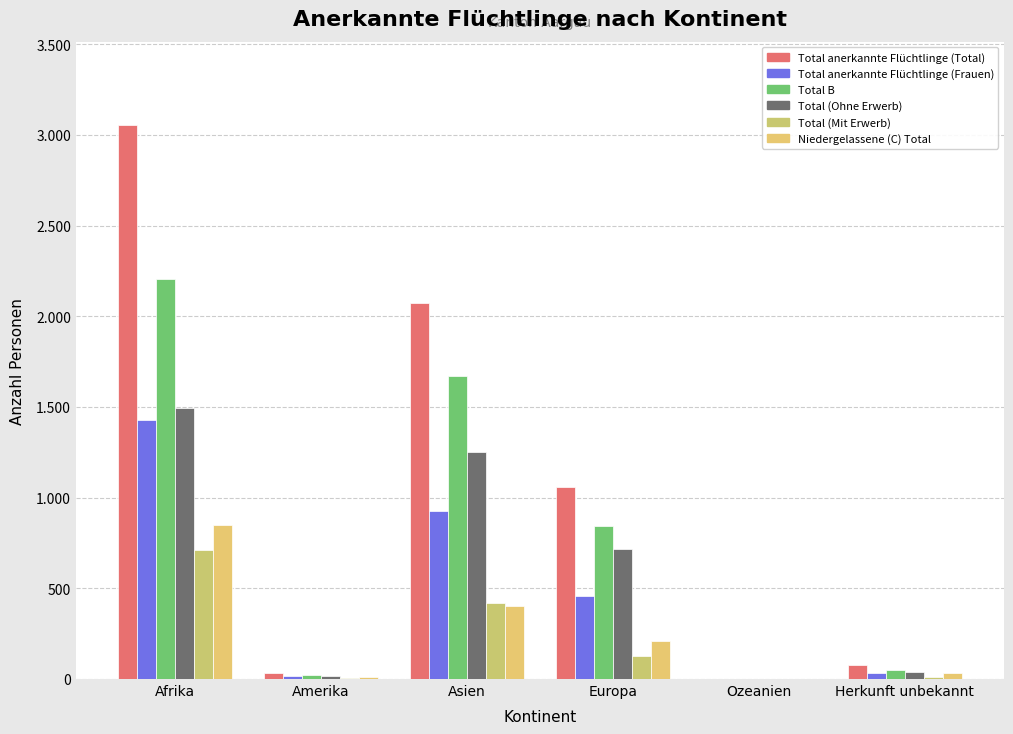

Rank the series by their maximum value, from lowest to highest.

Total (Mit Erwerb), Niedergelassene (C) Total, Total anerkannte Flüchtlinge (Frauen), Total (Ohne Erwerb), Total B, Total anerkannte Flüchtlinge (Total)